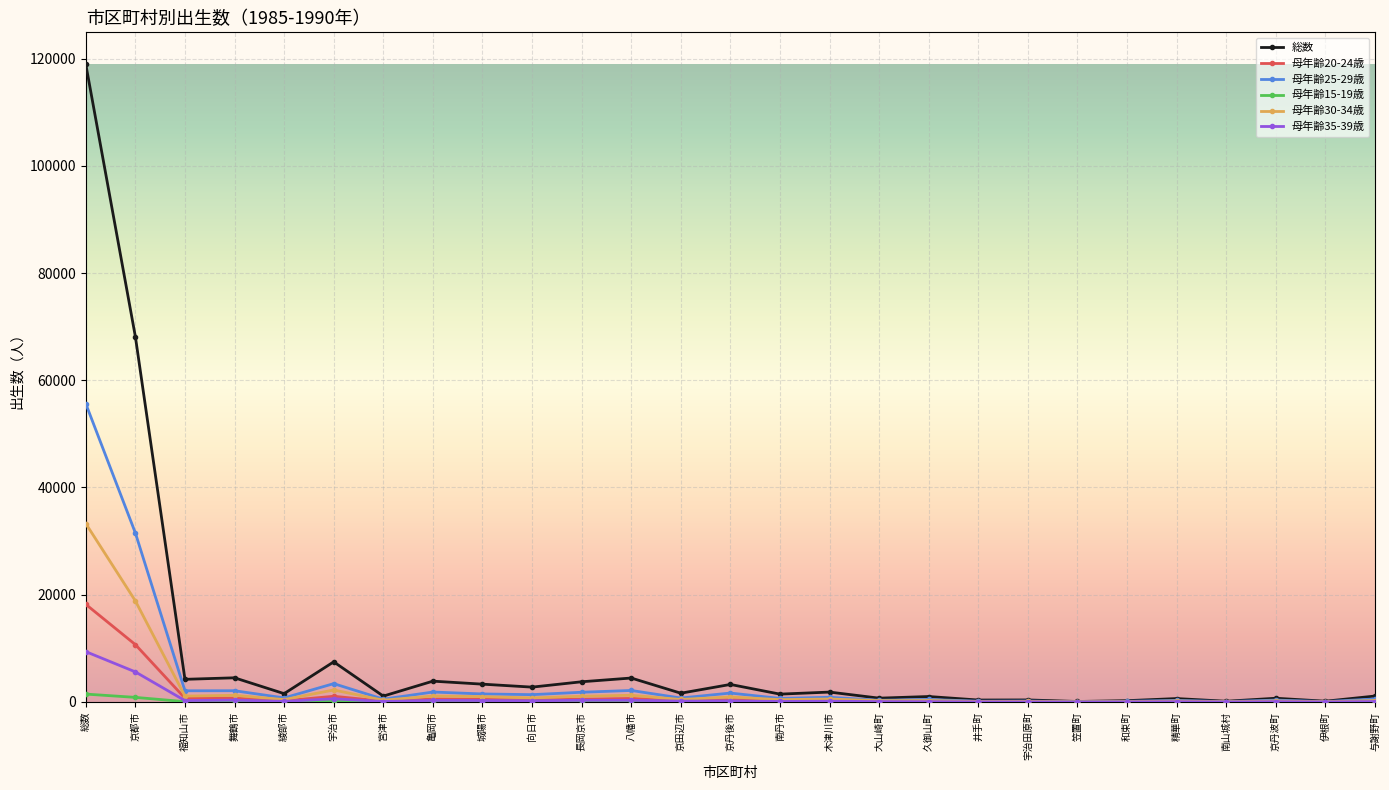

How many lines are shown in the chart?

6